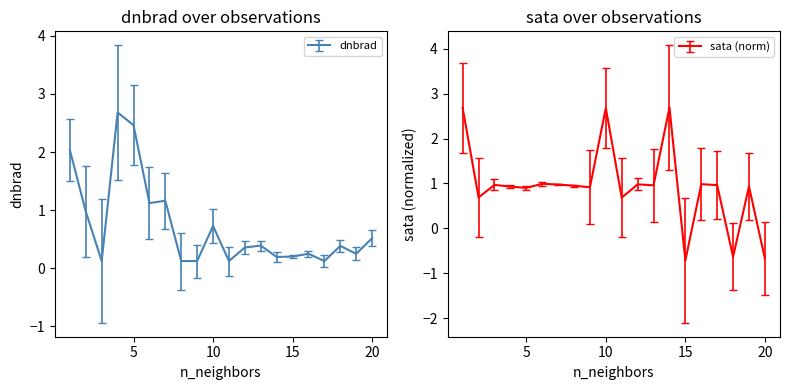

What is the maximum value for sata?

2.7